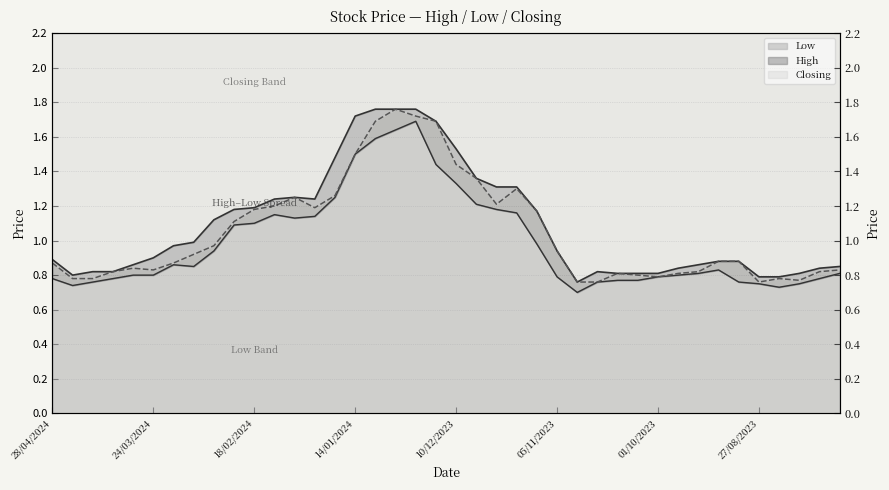

What is the maximum value shown in the chart?

1.8